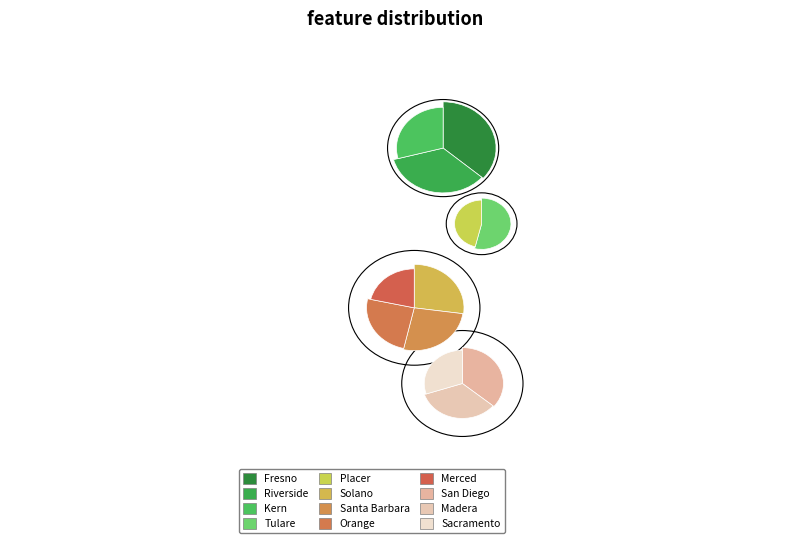

Rank the categories by value from highest to lowest.

Fresno, Riverside, Kern, Tulare, Placer, Solano, Santa Barbara, Orange, Merced, San Diego, Madera, Sacramento